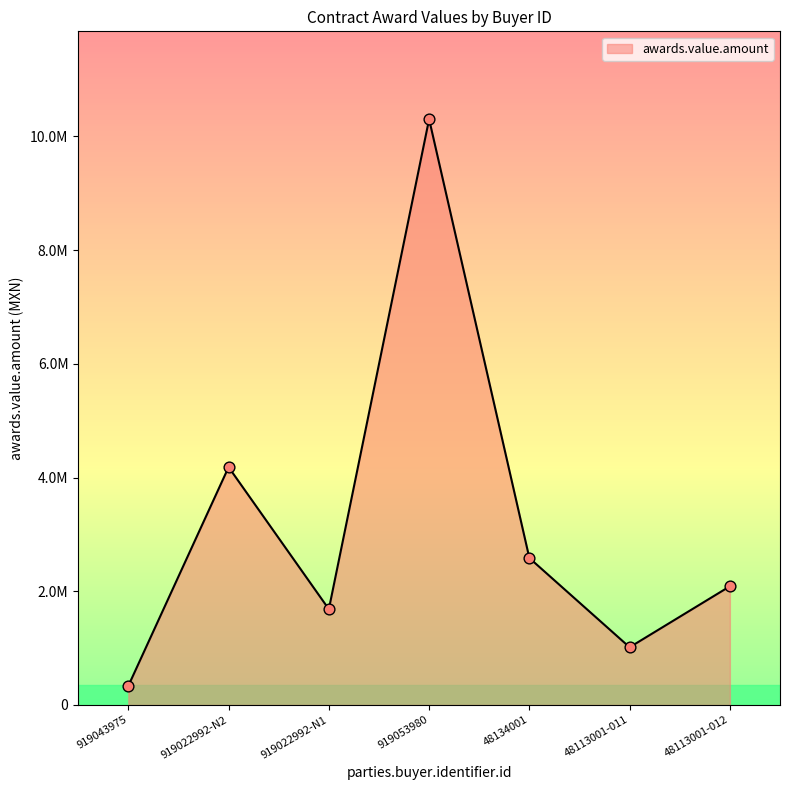

Which has a higher value, 919022992-N1 or 919043975?

919022992-N1